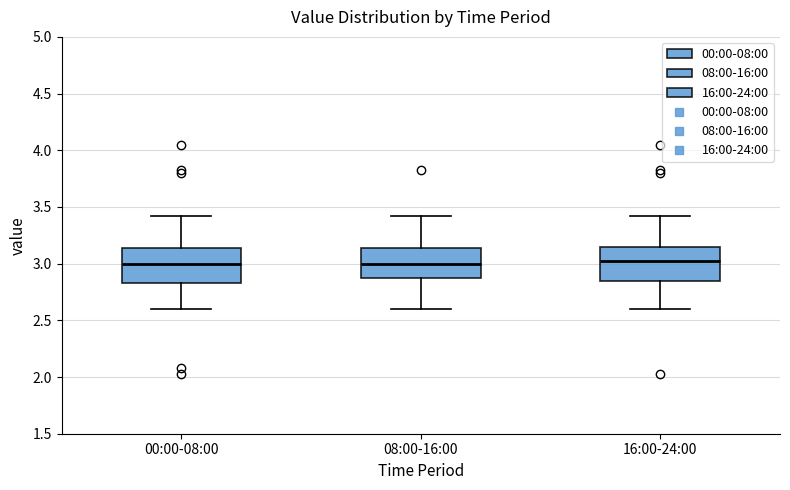

Reading left to right, read every box against the y-axis: the position of its median line, the range the box covers, and the ends of its whiskers. The values are not printed on the chart, so give them approximately, as read against the axis.

00:00-08:00: median 3.00, box 2.85 to 3.15, whiskers 2.60 to 3.40
08:00-16:00: median 3.00, box 2.85 to 3.15, whiskers 2.60 to 3.40
16:00-24:00: median 3.05, box 2.85 to 3.15, whiskers 2.60 to 3.40